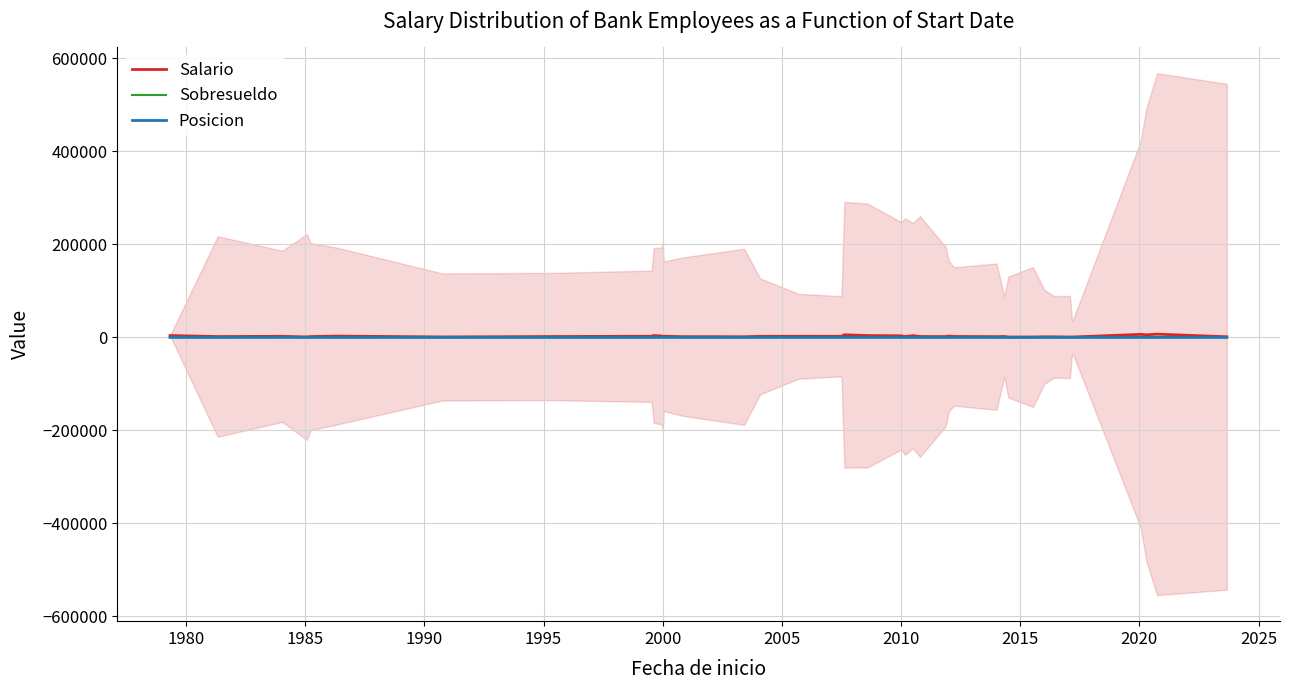

True or false: Salario has more than 0 interior local peaks.

True